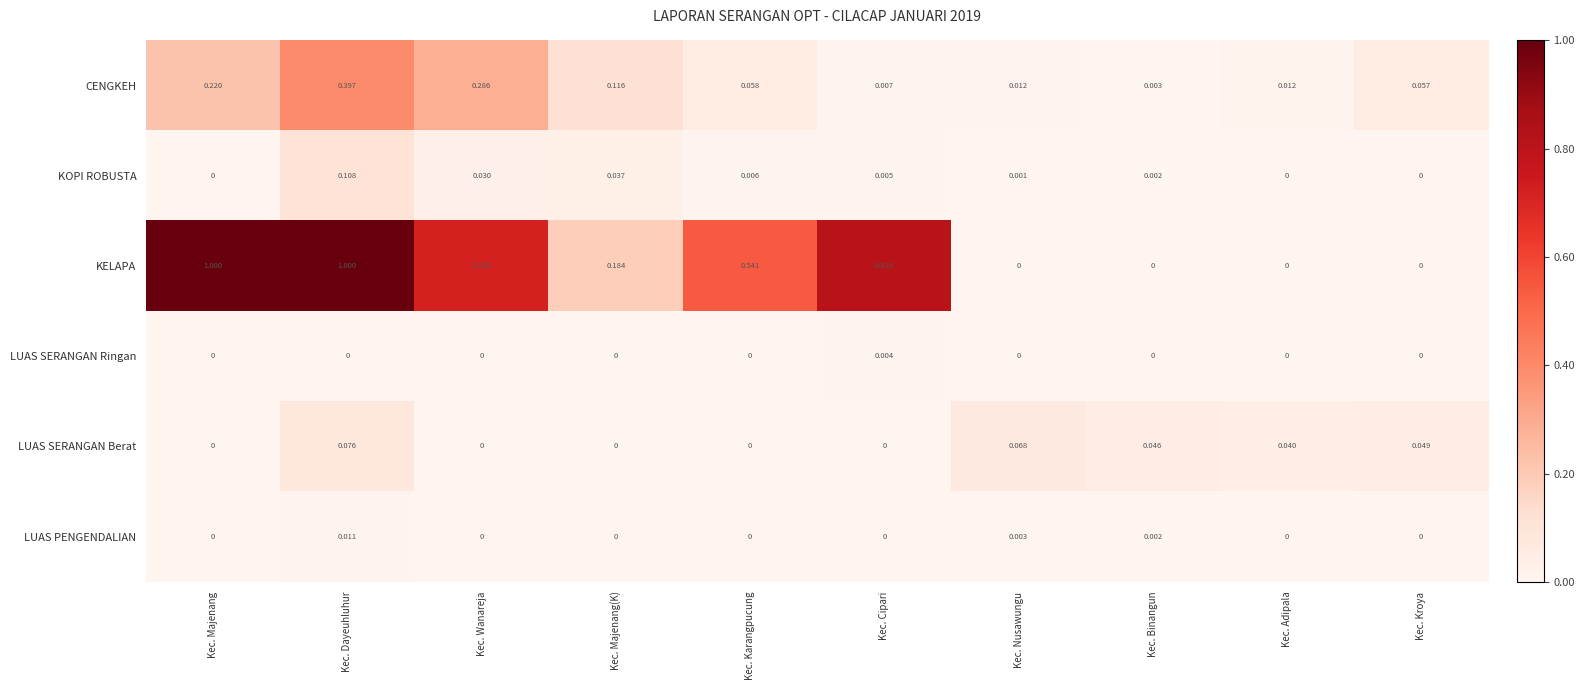

Which series has the largest range (max minus min)?

KELAPA